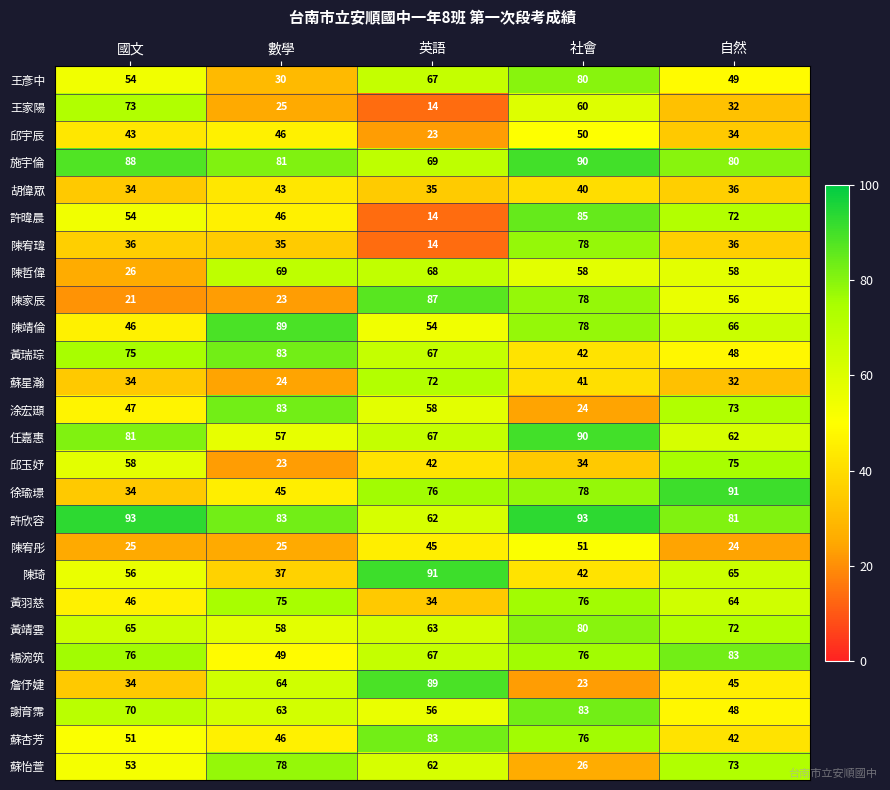

True or false: 陳宥彤 has a value of 51 at 社會.

True